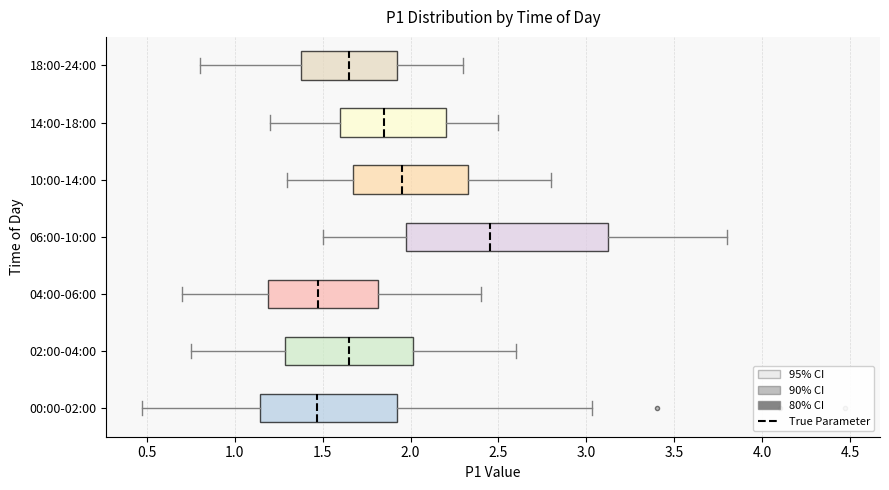

Where is the left edge of the box for 18:00-24:00 on the x-axis? The values are not printed on the chart, so give them approximately, as read against the axis.

1.40